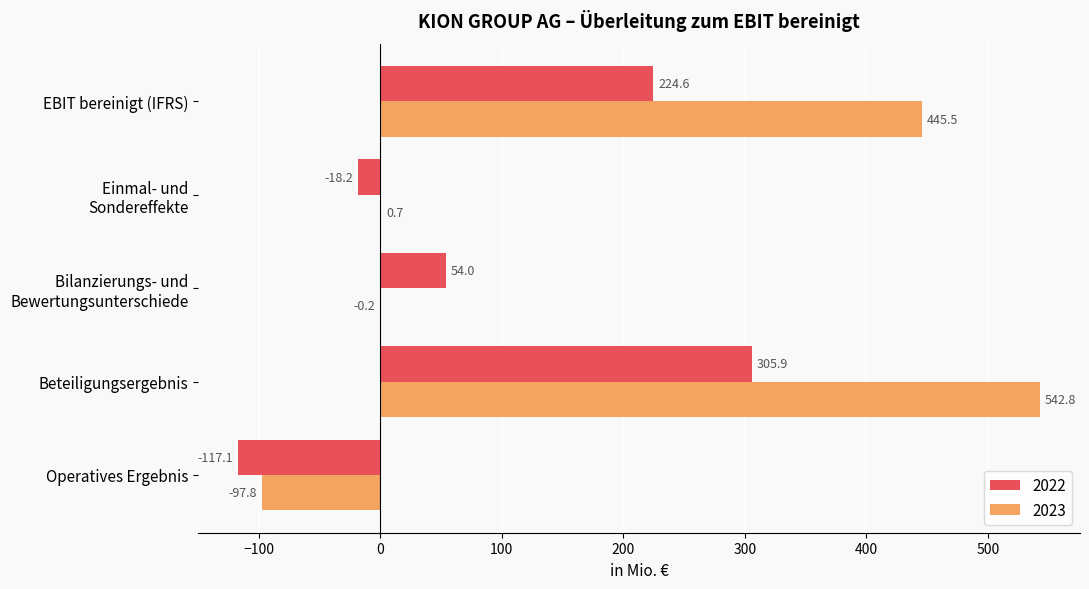

How many values in 2022 are above zero?

3